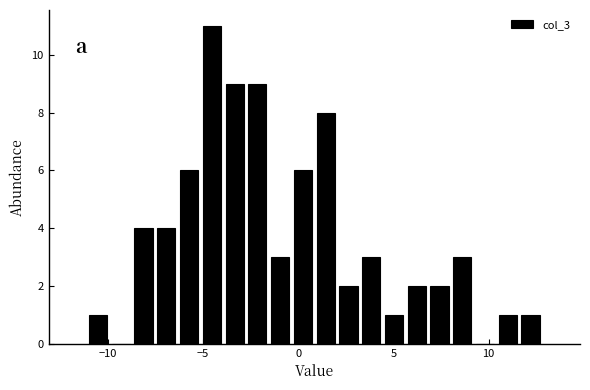

Around what value on the x-axis is the tallest bar? Give the approximate position of its centre, as read against the axis.

-4.5